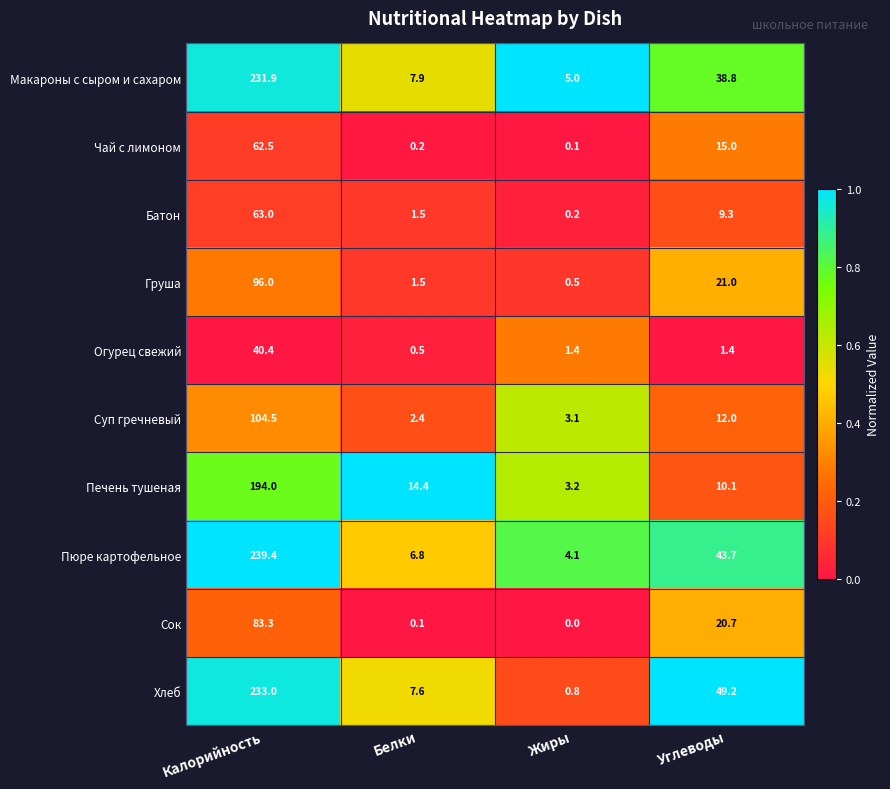

What is the total value across all series at Калорийность?

1348.0